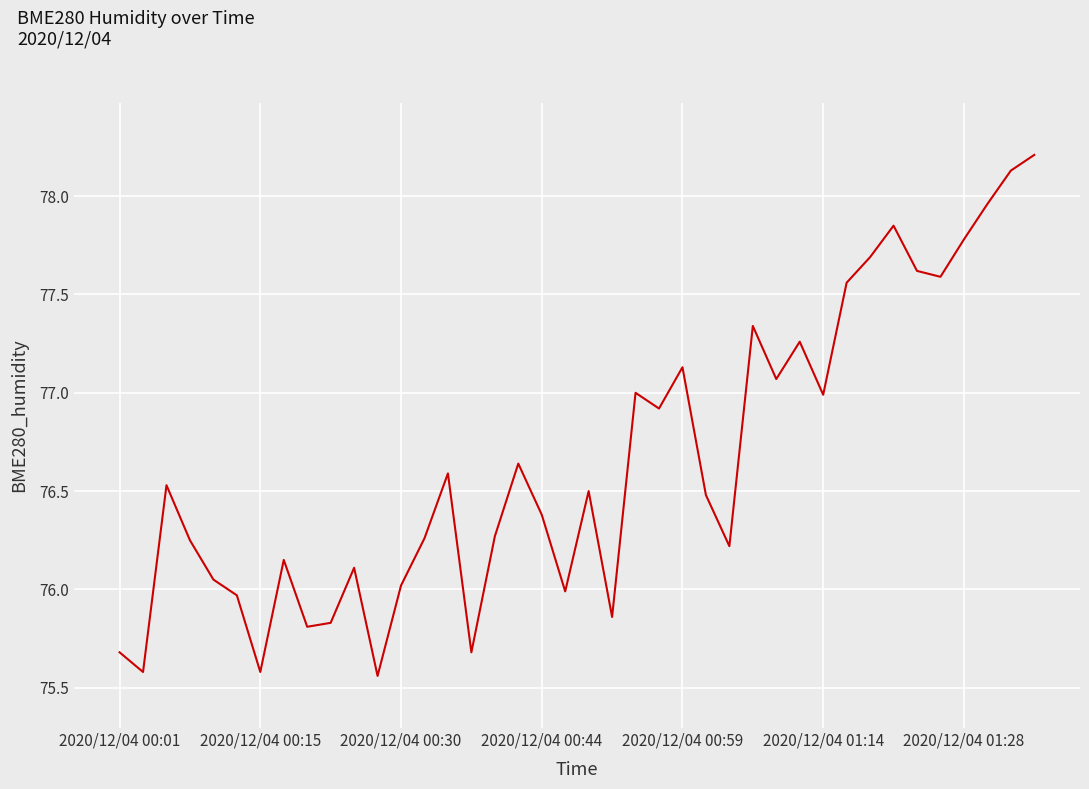

What is the maximum value shown in the chart?

78.2